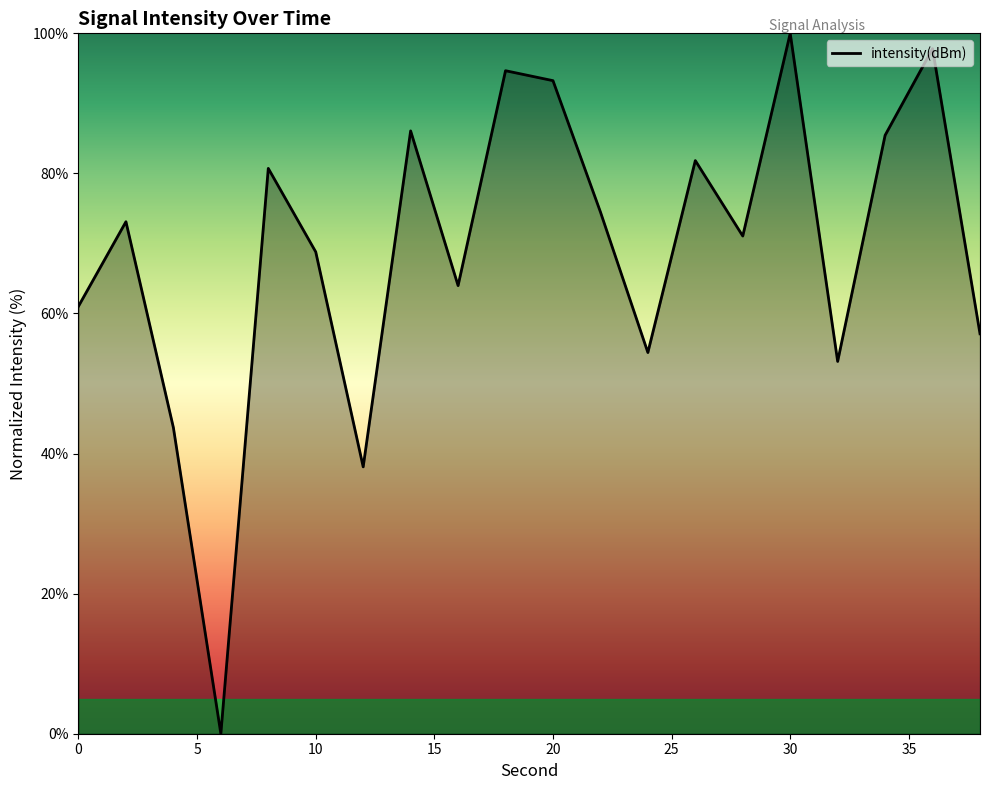

What is the difference between the maximum and minimum values?

100.0